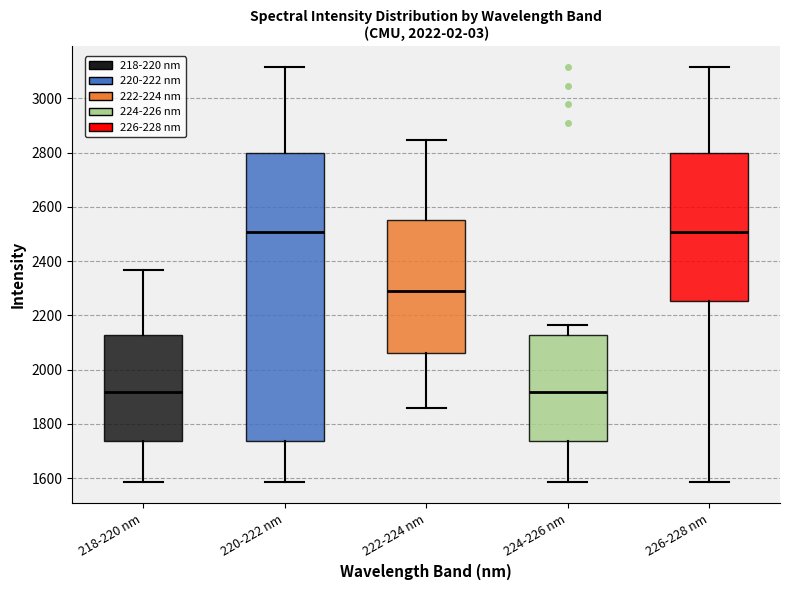

Comparing the boxes themselves (not the whiskers), which one is the tallest?

220-222 nm